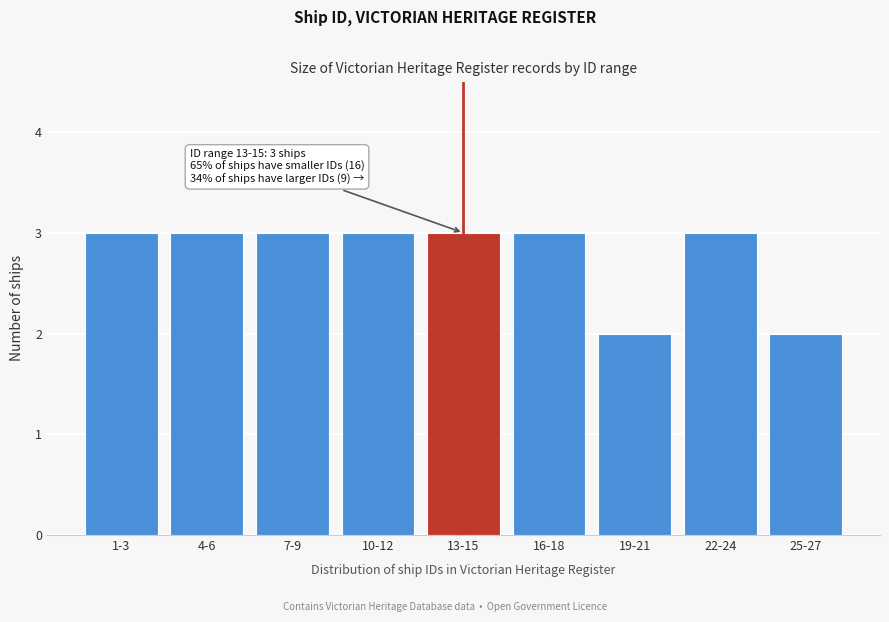

Reading left to right, extract all data points from this chart.

1-3=3	4-6=3	7-9=3	10-12=3	13-15=3	16-18=3	19-21=2	22-24=3	25-27=2